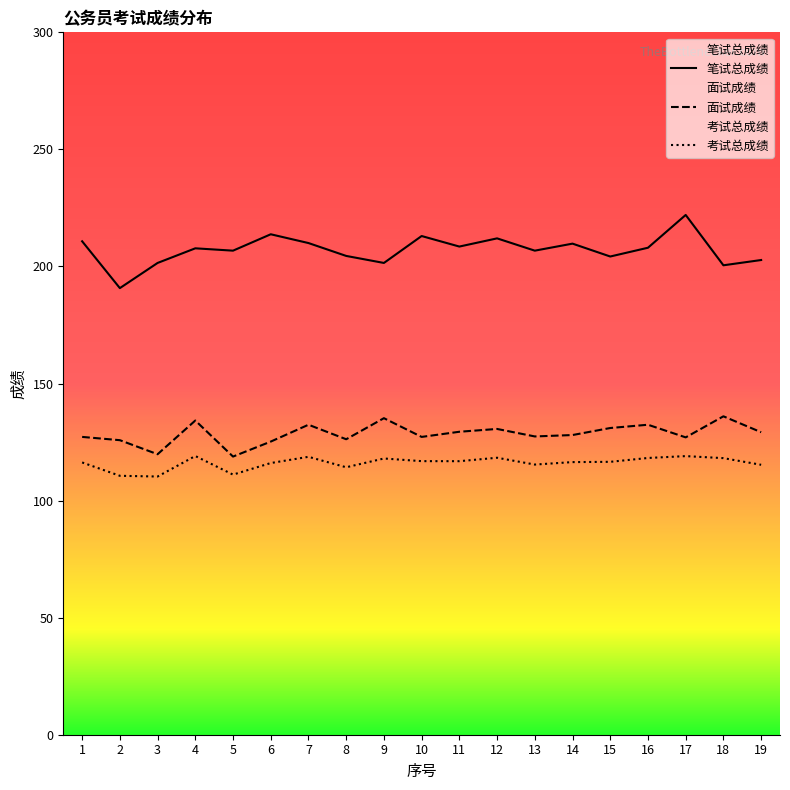

True or false: 考试总成绩 and 笔试总成绩 cross at least once.

False